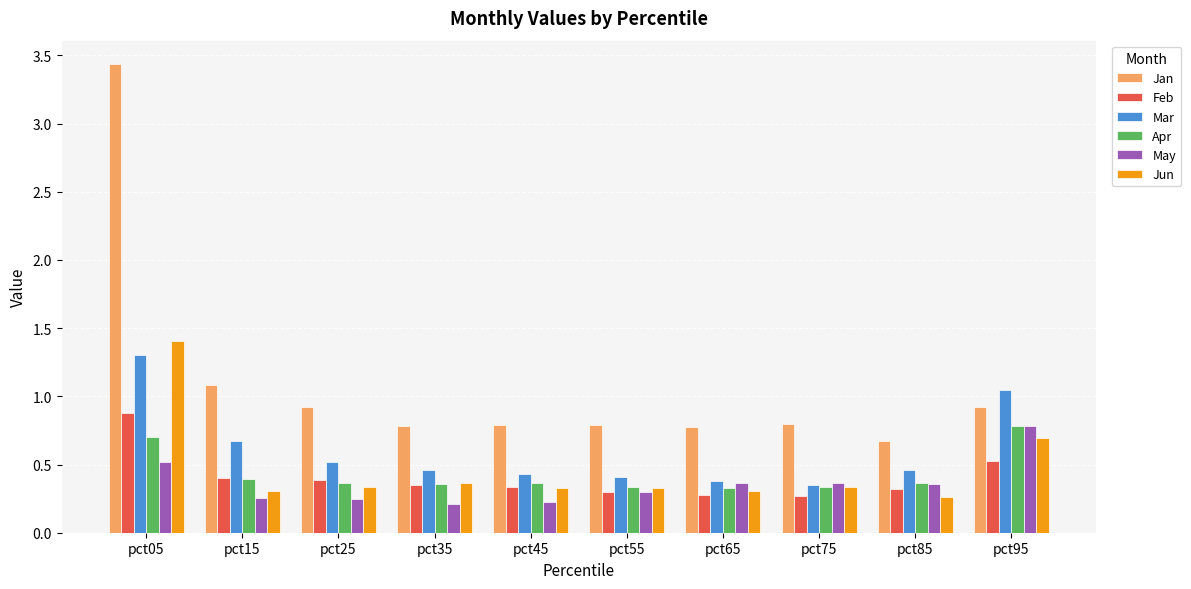

How many bars are there in each group?

6